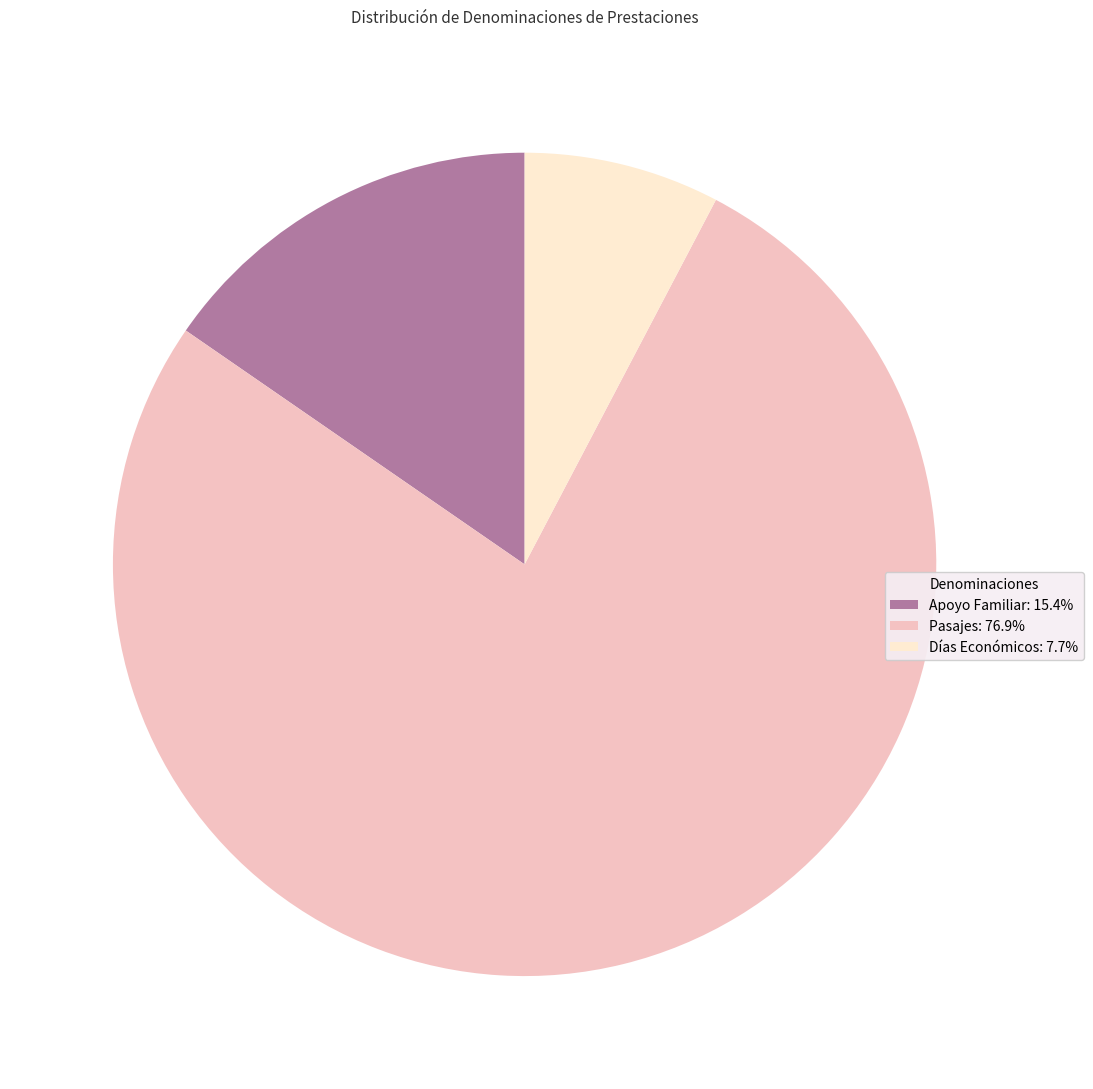

Does any single category account for the majority?

Yes